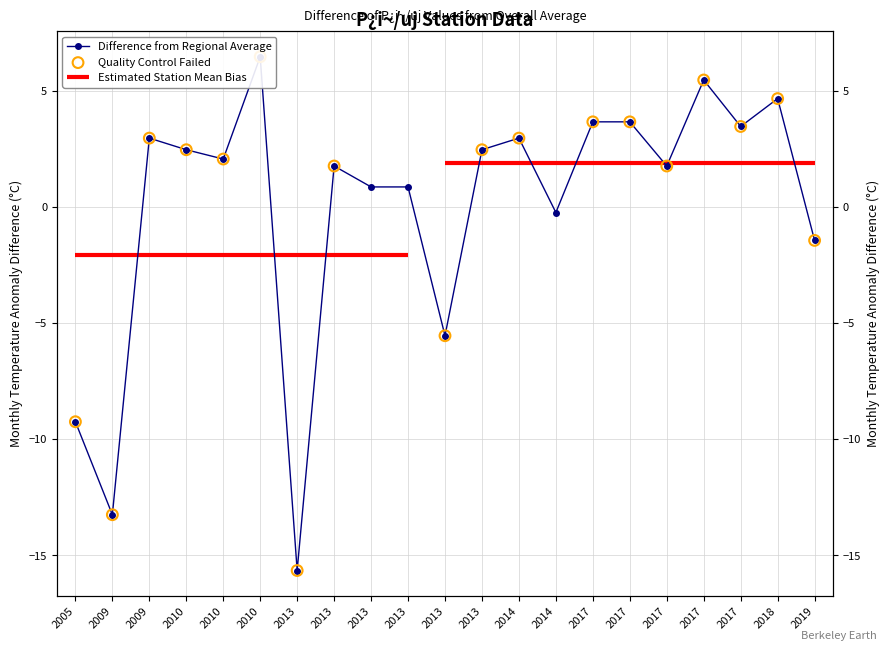

Approximately how many times larger is the value at 2009 compared to 2017?

0.9